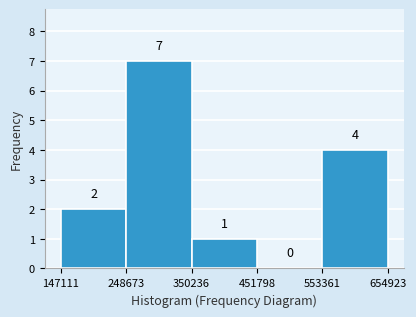

What is the height of the bar covering 248673 to 350236 on the x-axis?

7